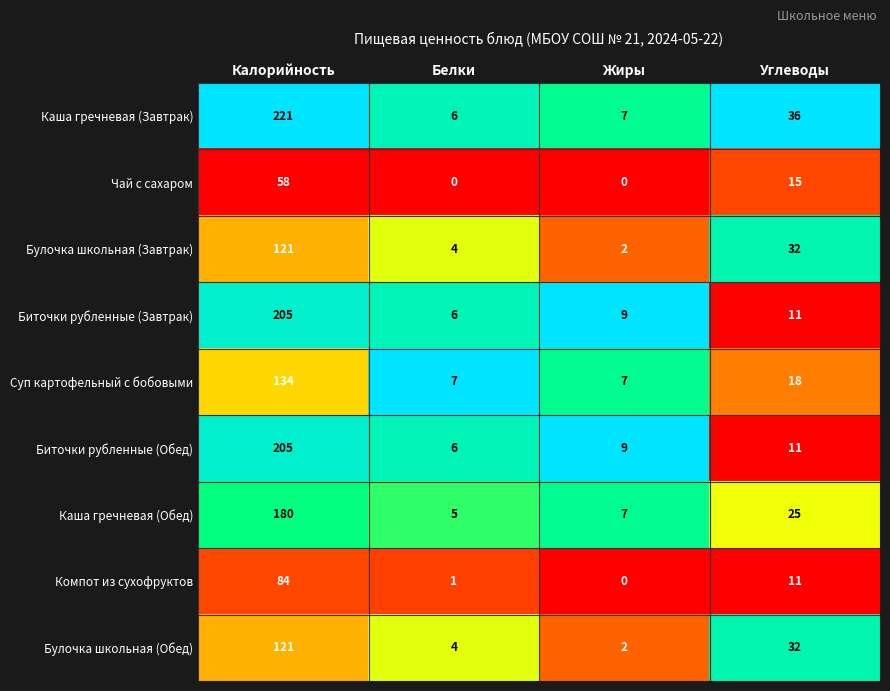

What is the total value across all series at Калорийность?

1329